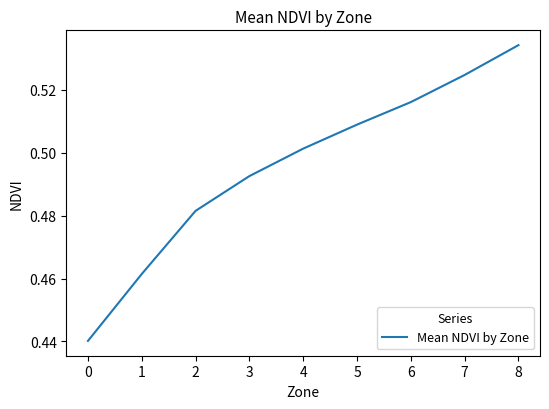

The value at 2 is 0.3. True or false?

False